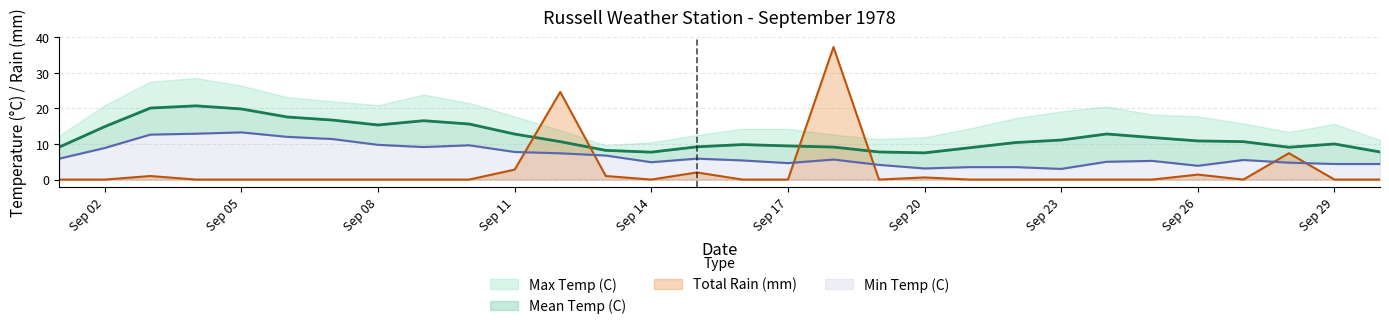

True or false: Total Rain (mm) has a value of 11.2 at Sep 08.

False